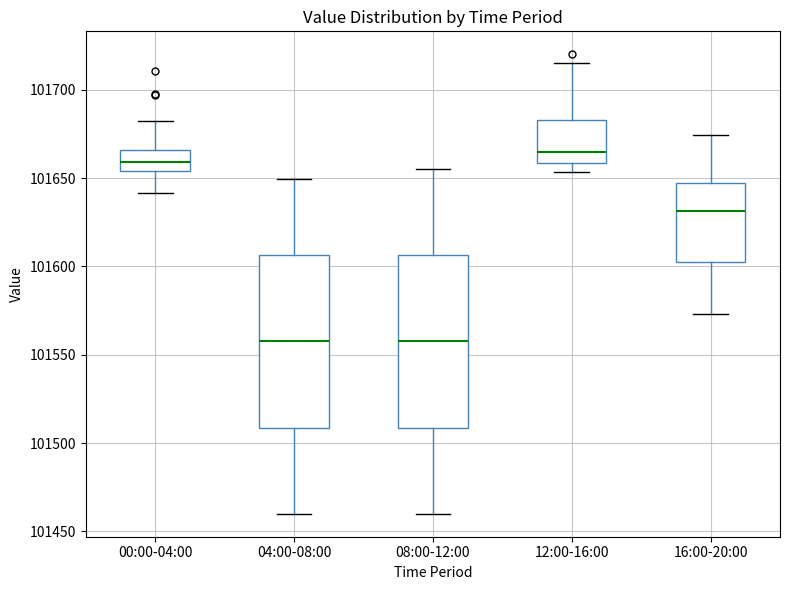

Which box has the highest median line?

12:00-16:00